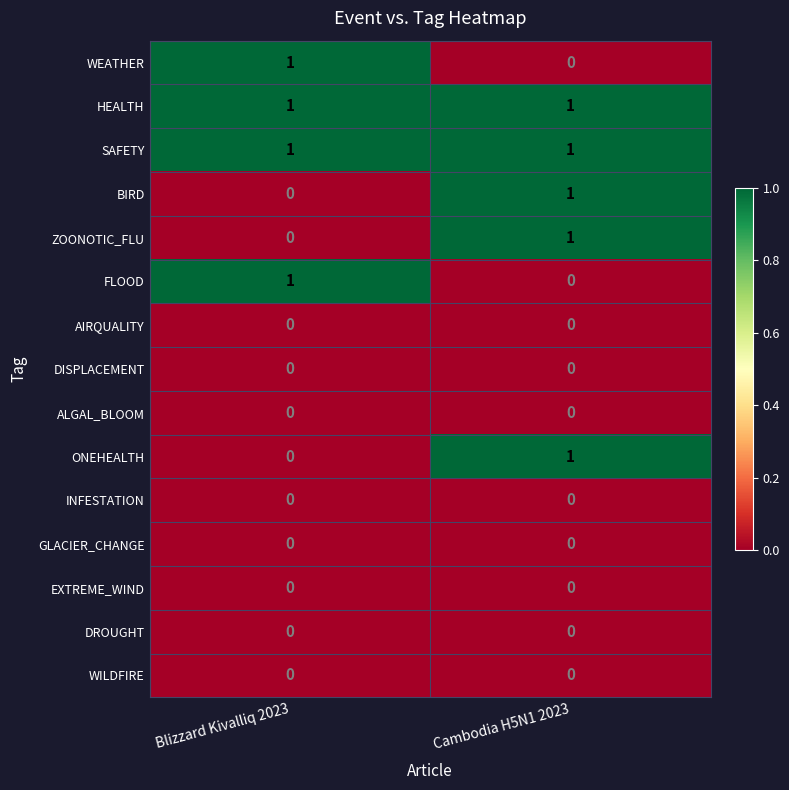

Which category has the lowest value in the WEATHER series?

Cambodia H5N1 2023